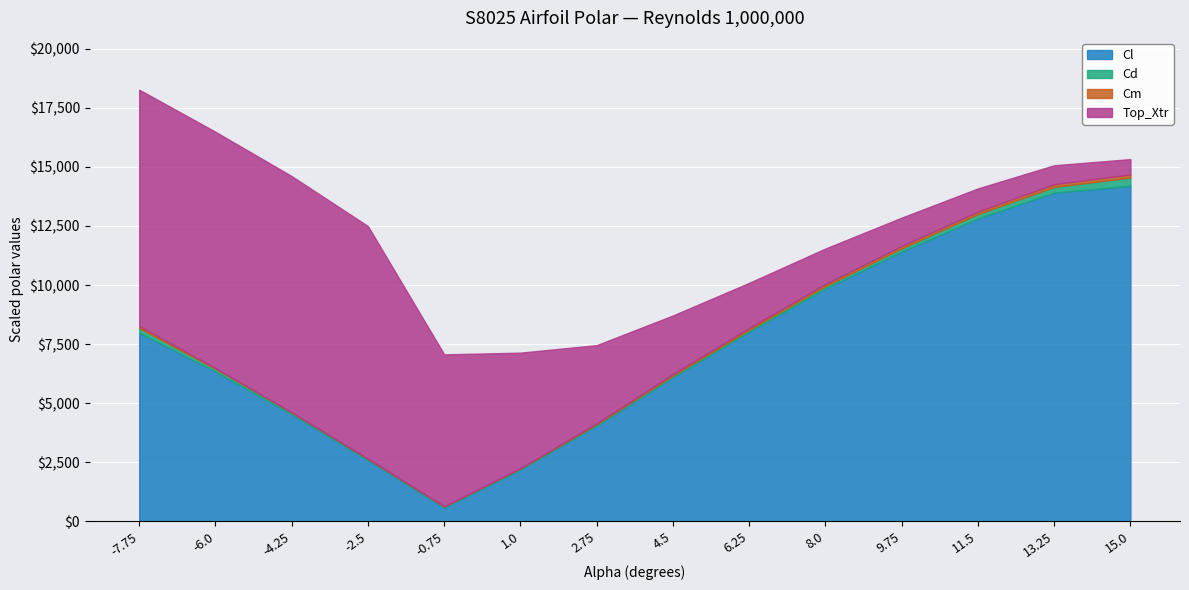

The value of Cl at -6.0 is 6339.0. True or false?

True